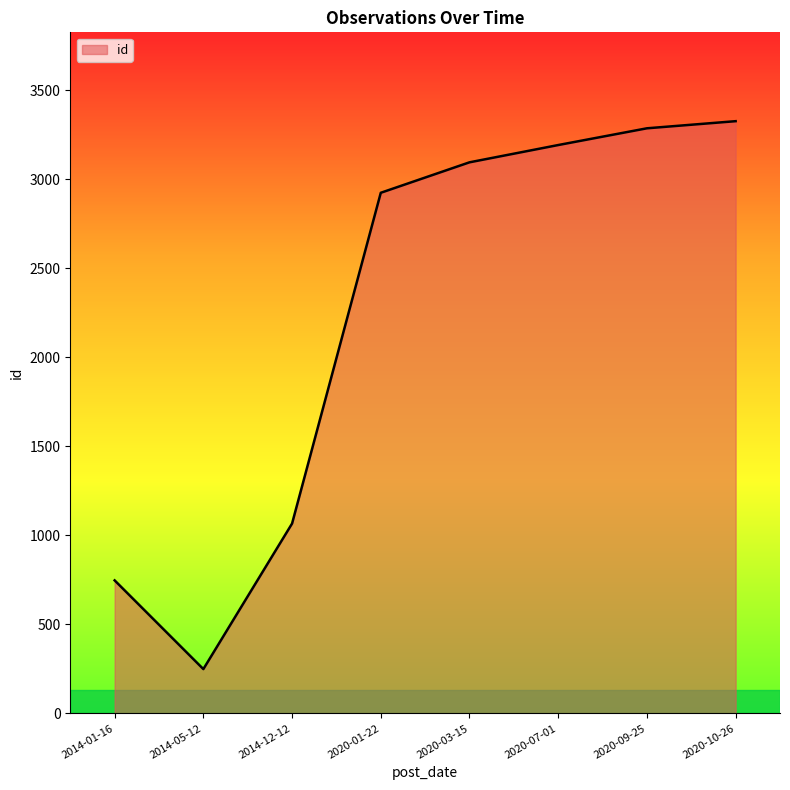

List the labels in order of value, largest first.

2020-10-26, 2020-09-25, 2020-07-01, 2020-03-15, 2020-01-22, 2014-12-12, 2014-01-16, 2014-05-12